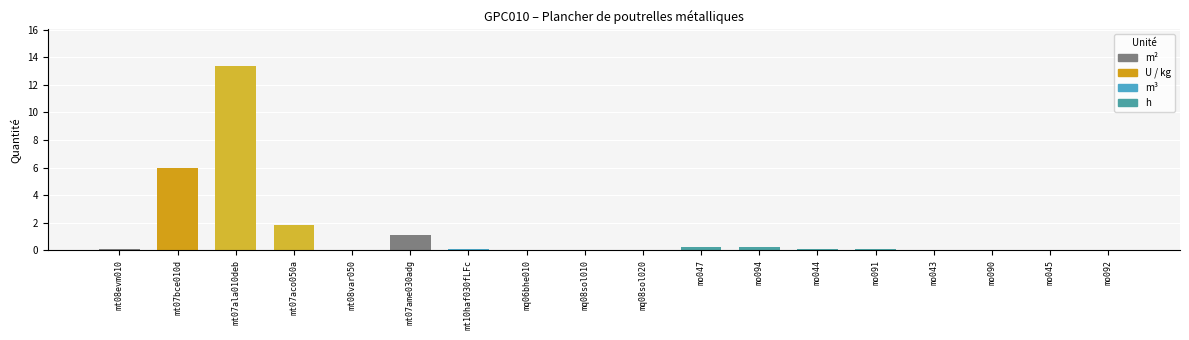

What is the maximum value shown in the chart?

13.4